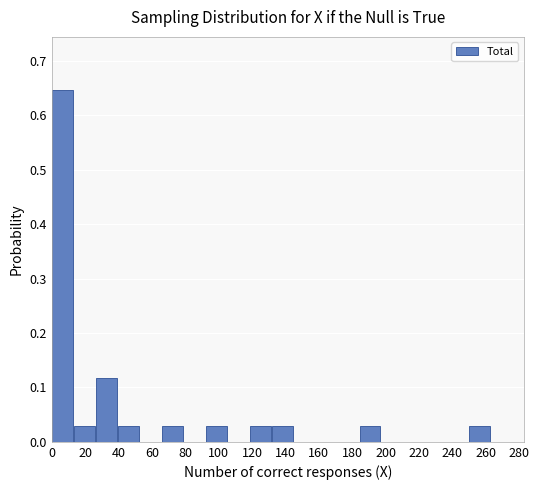

Reading left to right, list every bar in this chart as the range it spans on the x-axis followed by its height. Neither the bar edges nor the heights are printed on the chart, so give them approximately, as read against the axes.

0 to 14: 0.65
14 to 26: 0.03
26 to 40: 0.12
40 to 52: 0.03
52 to 66: 0
66 to 78: 0.03
78 to 92: 0
92 to 106: 0.03
106 to 118: 0
118 to 132: 0.03
132 to 144: 0.03
144 to 158: 0
158 to 170: 0
170 to 184: 0
184 to 198: 0.03
198 to 210: 0
210 to 224: 0
224 to 236: 0
236 to 250: 0
250 to 264: 0.03